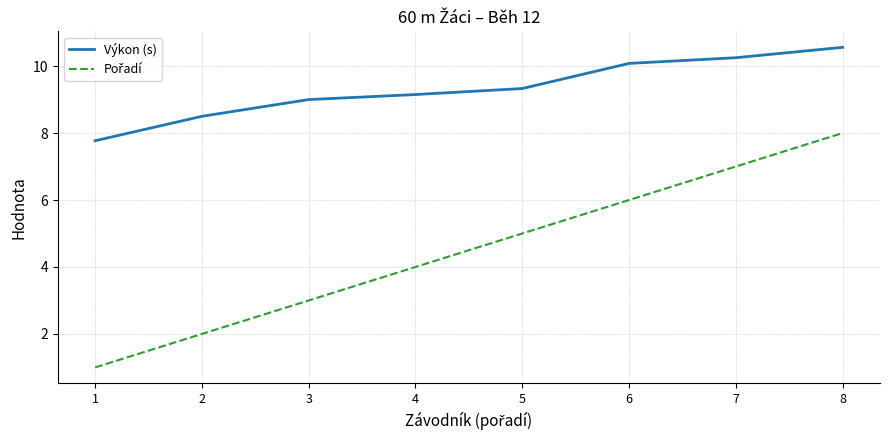

What is the spread (max minus min) of values at 5?

4.3